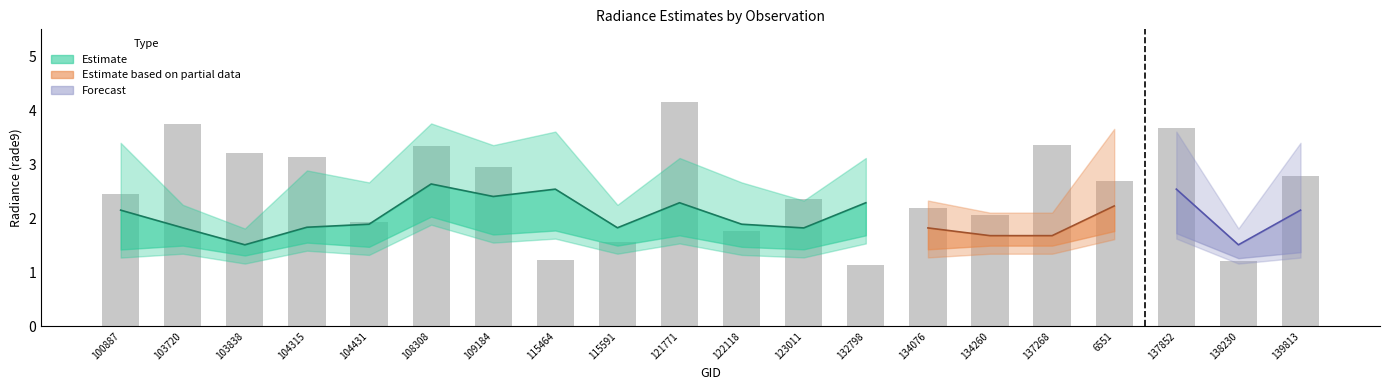

What is the difference between the highest and lowest values at 134076?

1.2